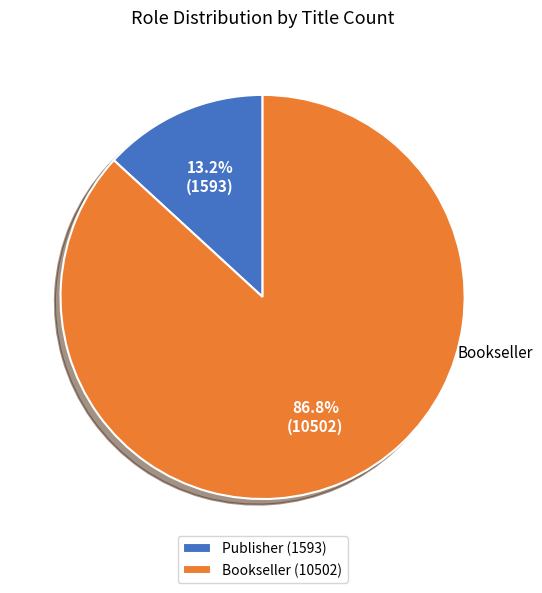

What is the ratio of the value at Bookseller to the value at Publisher?

6.6